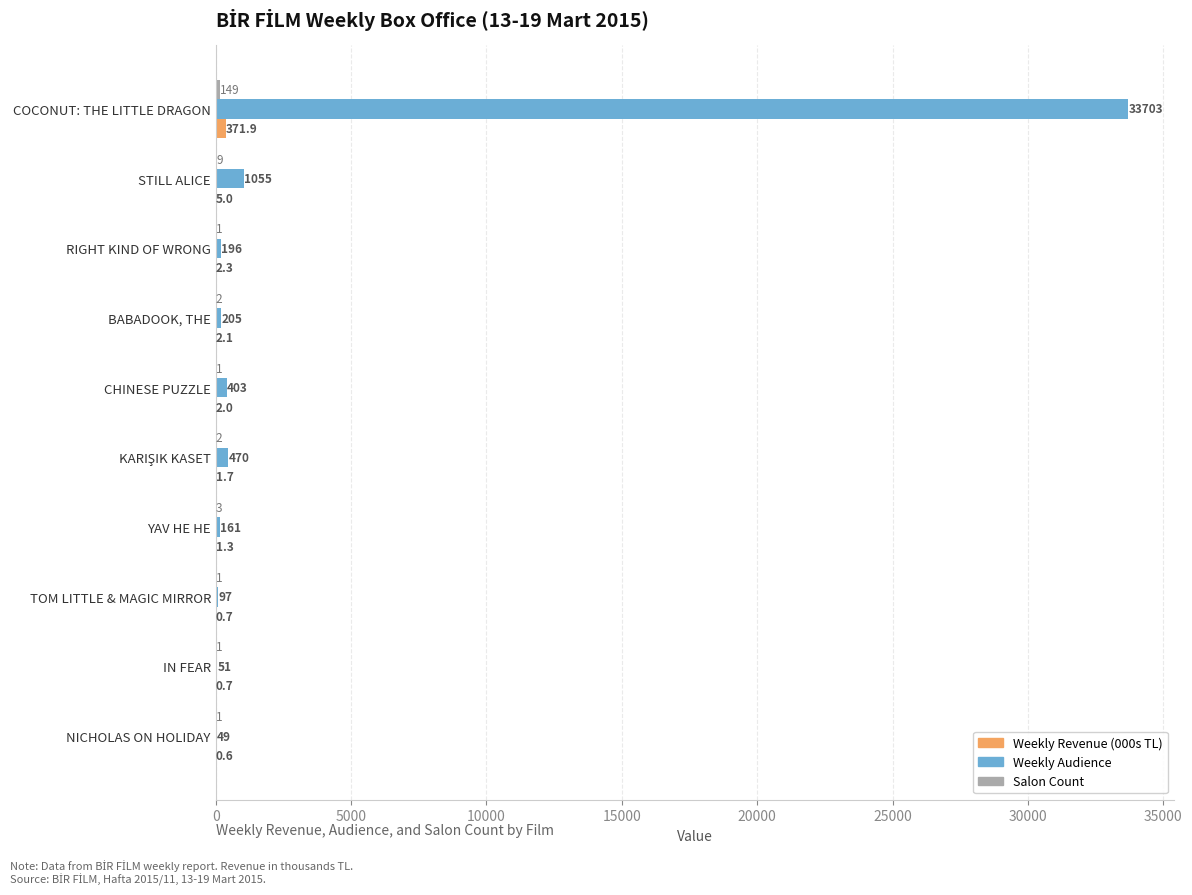

At which category is the sum across all series the highest?

COCONUT: THE LITTLE DRAGON